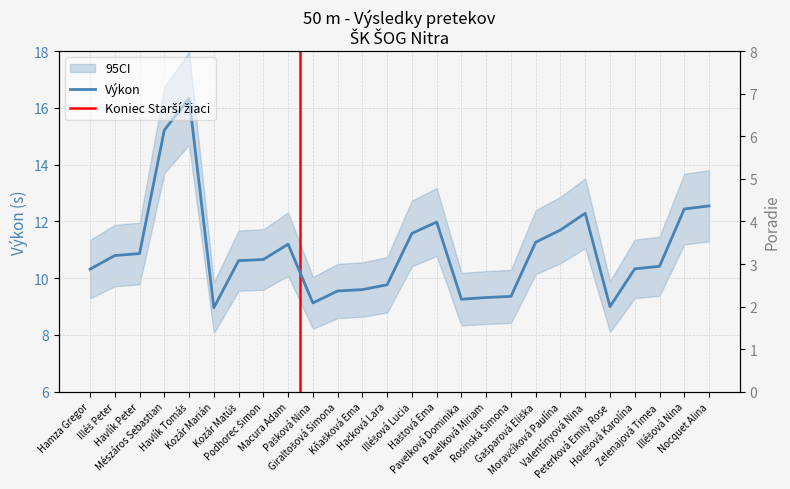

What is the difference between the maximum and minimum values in the Poradie series?

5.0